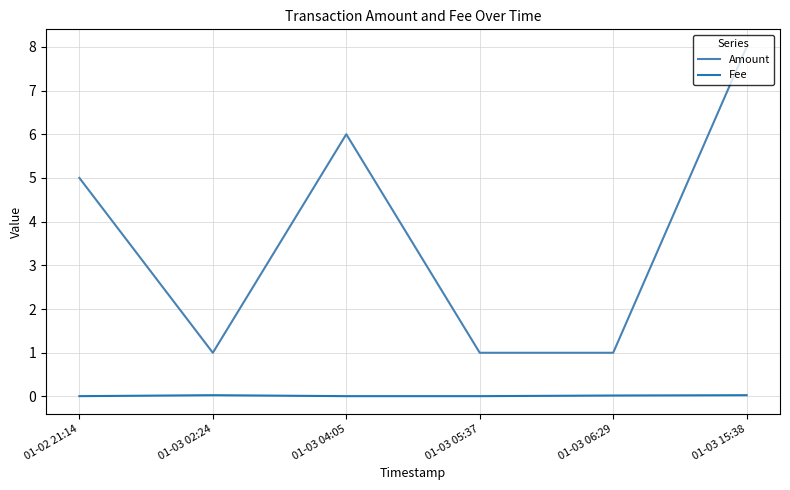

What is the total value across all series at 01-02 21:14?

5.0